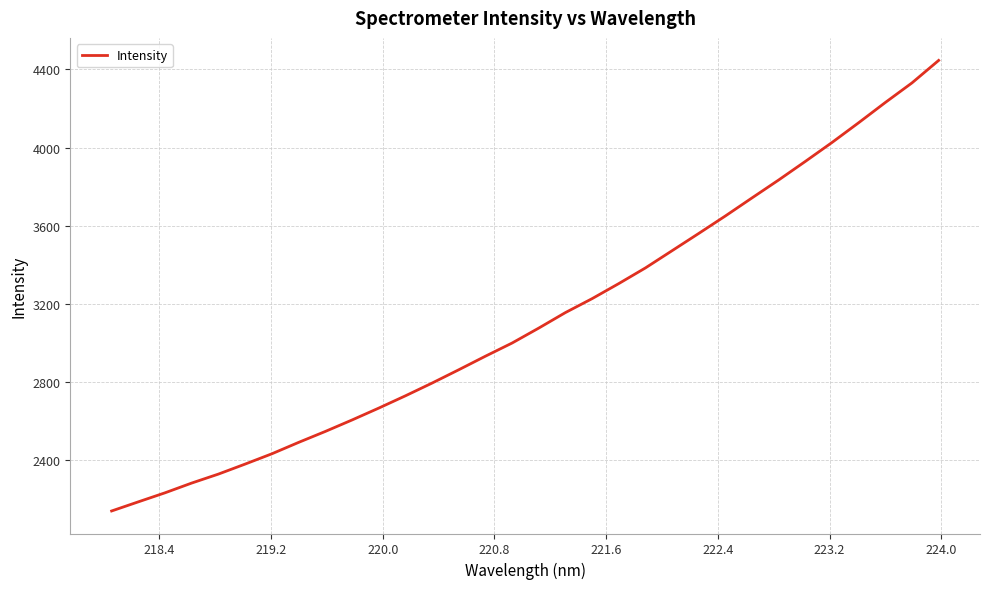

What is the maximum value shown in the chart?

4445.6